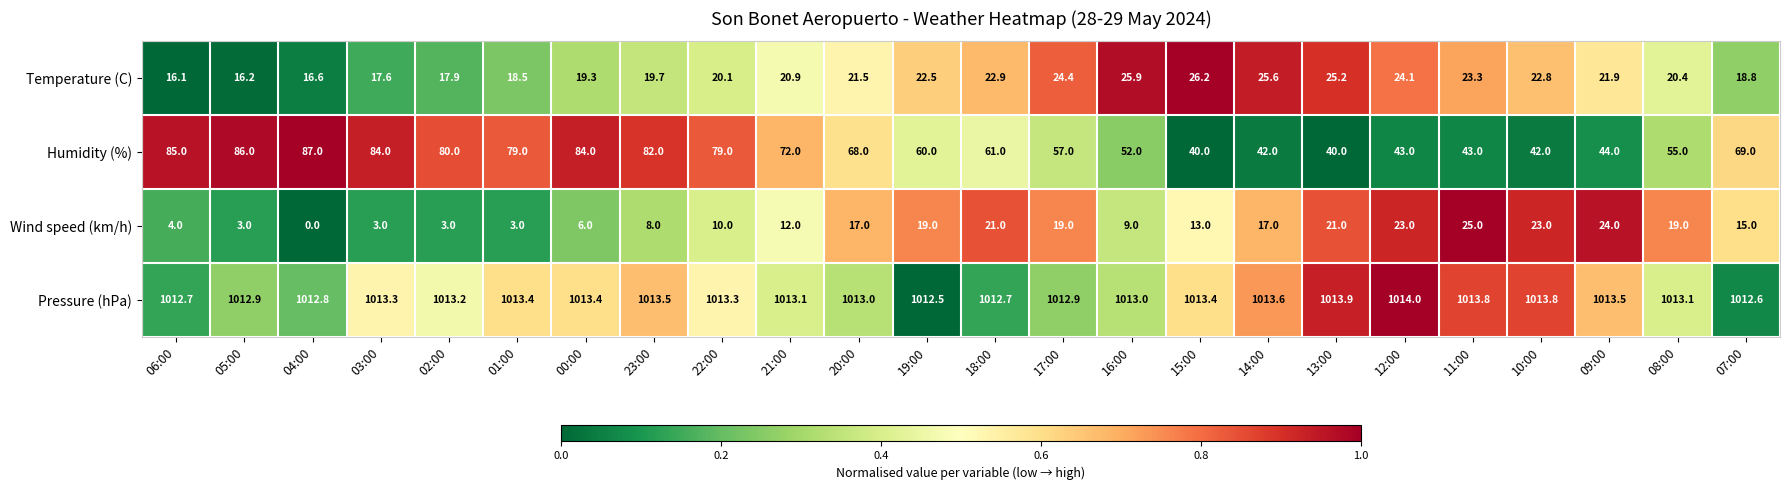

Is the value of Pressure (hPa) at 15:00 greater than the value of Temperature (C) at 21:00?

Yes